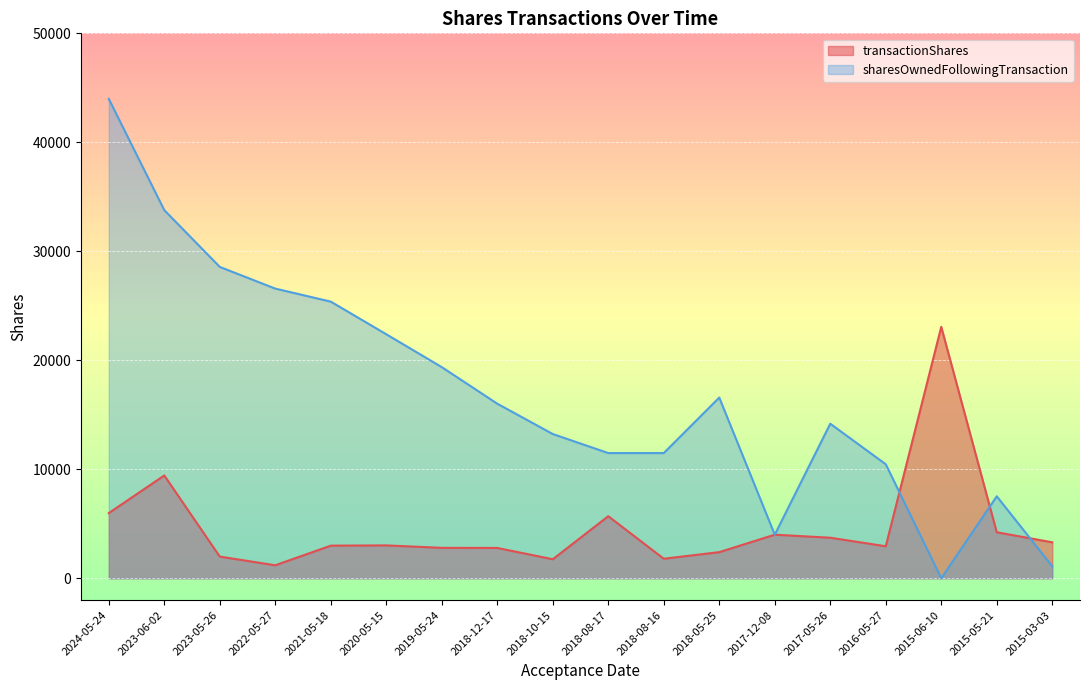

Which series has the widest spread of values?

sharesOwnedFollowingTransaction